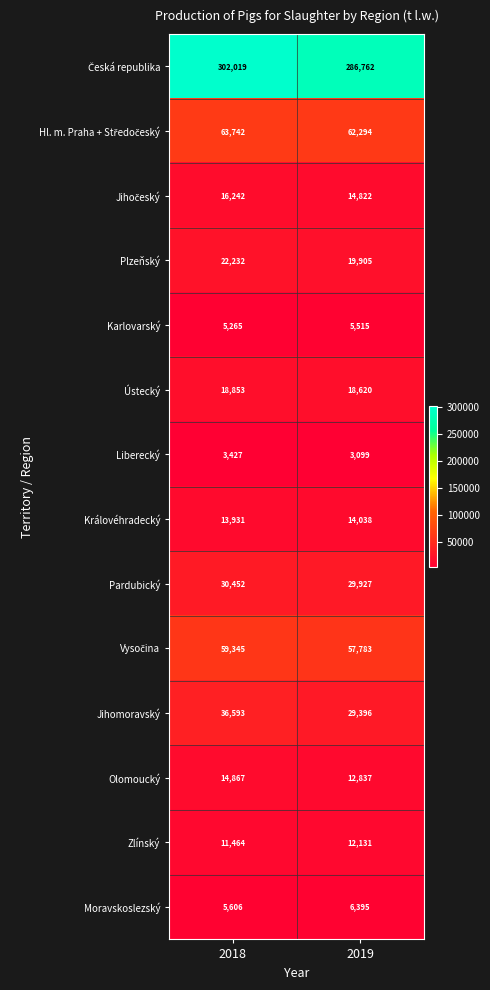

At which label does Plzeňský reach its peak?

2018